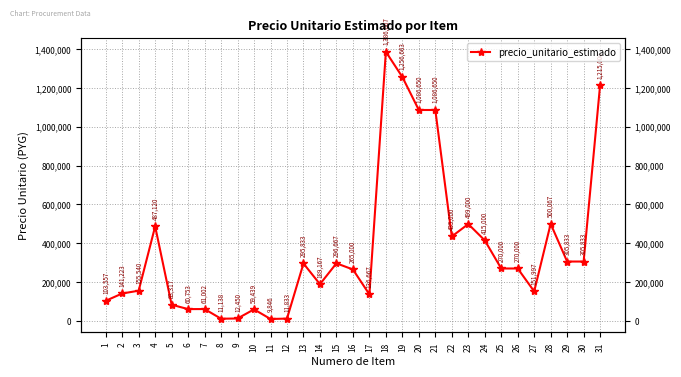

List the labels in order of value, smallest first.

11, 8, 12, 9, 10, 6, 7, 5, 1, 17, 2, 27, 3, 14, 16, 25, 26, 13, 15, 29, 30, 24, 22, 4, 23, 28, 20, 21, 31, 19, 18